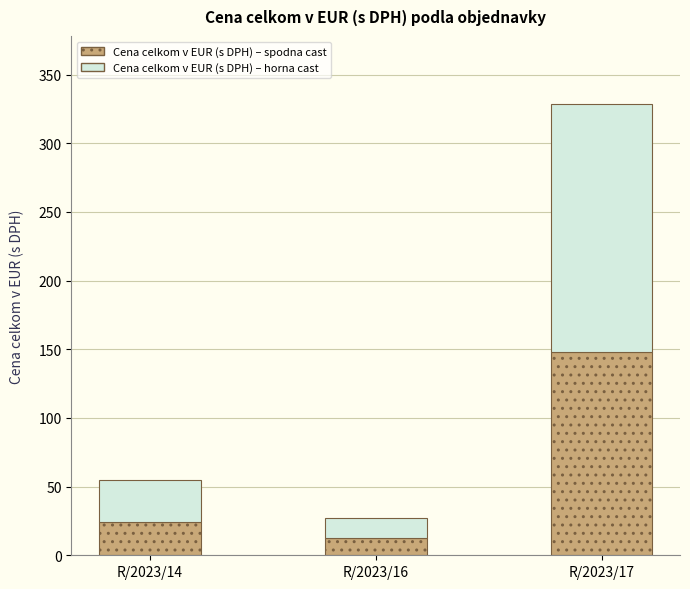

How many data points in Cena celkom v EUR (s DPH) – spodna cast are above 24?

2